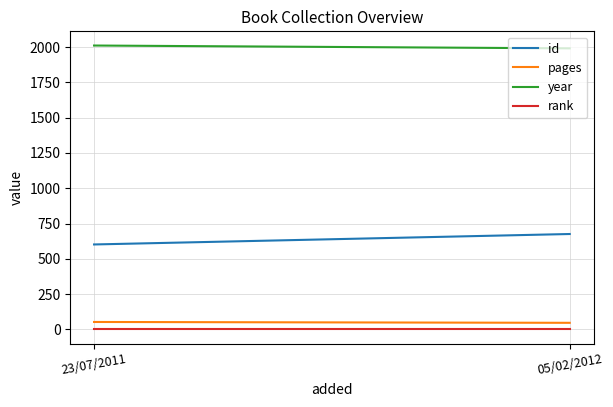

Read the id value at 23/07/2011, to the nearest 10.

600